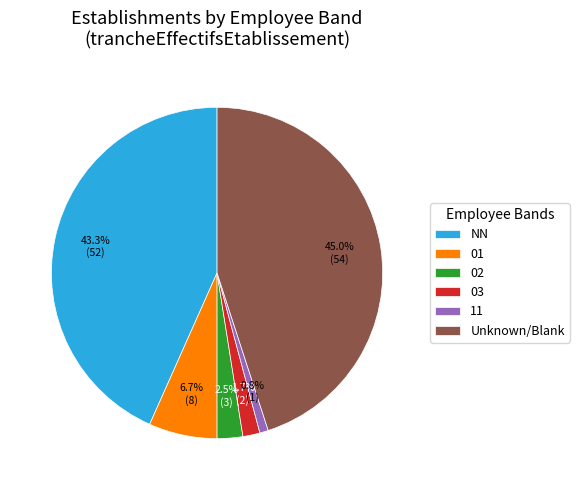

Does 02 account for over 50% of the chart?

No